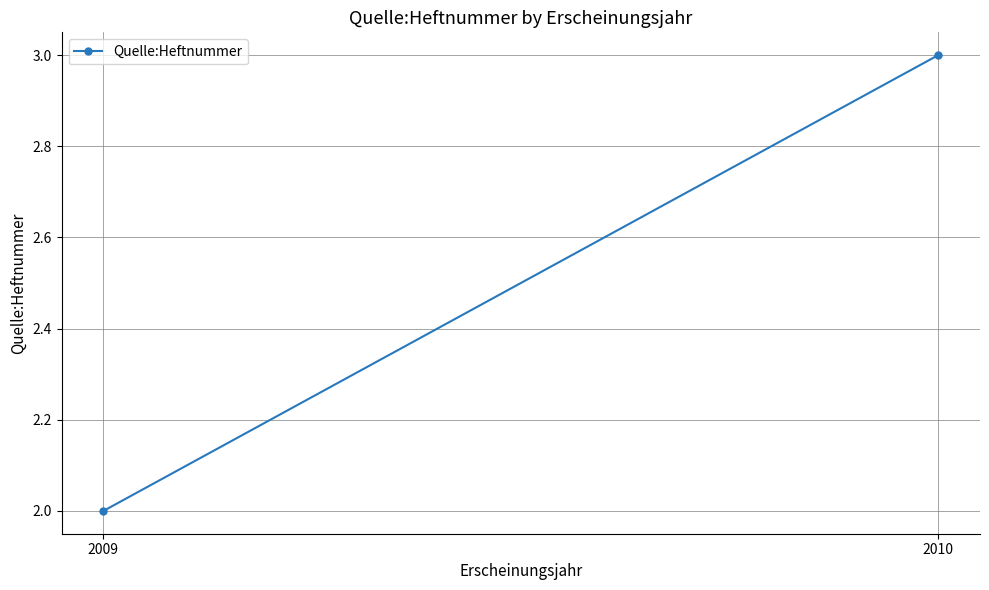

The chart shows a value of 3 at 2009. True or false?

False